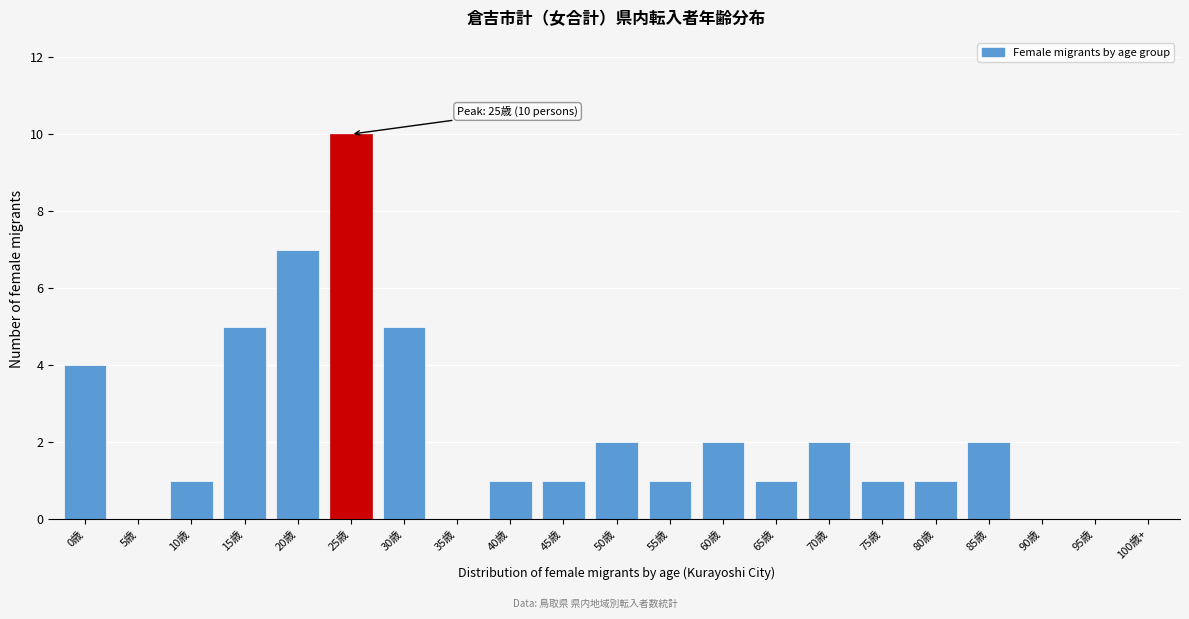

Reading left to right, list all the values displayed in this chart.

0歳=4	5歳=0	10歳=1	15歳=5	20歳=7	25歳=10	30歳=5	35歳=0	40歳=1	45歳=1	50歳=2	55歳=1	60歳=2	65歳=1	70歳=2	75歳=1	80歳=1	85歳=2	90歳=0	95歳=0	100歳+=0